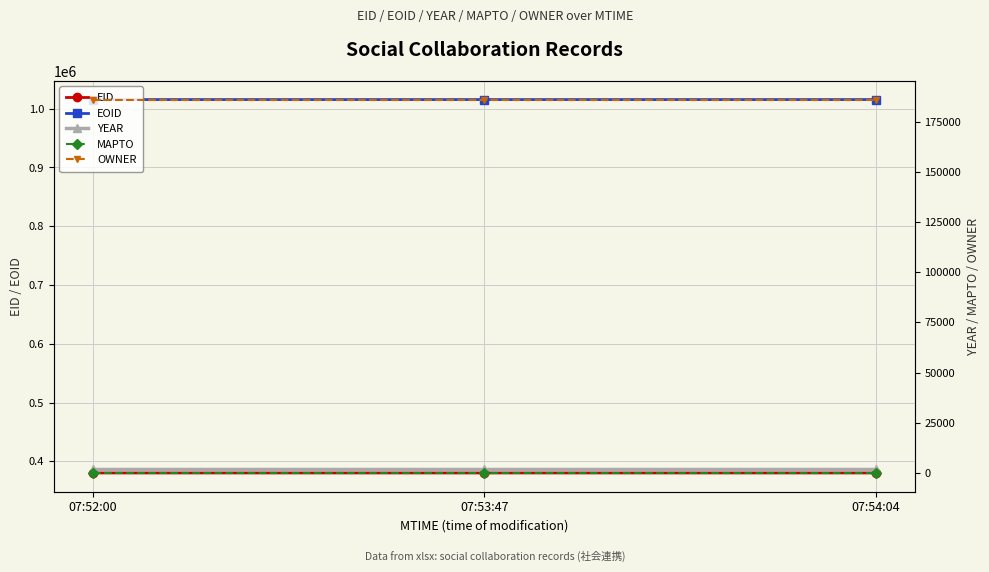

Reading left to right, extract all data points from this chart.

EID: 07:52:00=380137	07:53:47=380140	07:54:04=380141
EOID: 07:52:00=1015572	07:53:47=1015576	07:54:04=1015577
YEAR: 07:52:00=2018	07:53:47=2018	07:54:04=2018
MAPTO: 07:52:00=0	07:53:47=0	07:54:04=0
OWNER: 07:52:00=185930	07:53:47=185930	07:54:04=185930